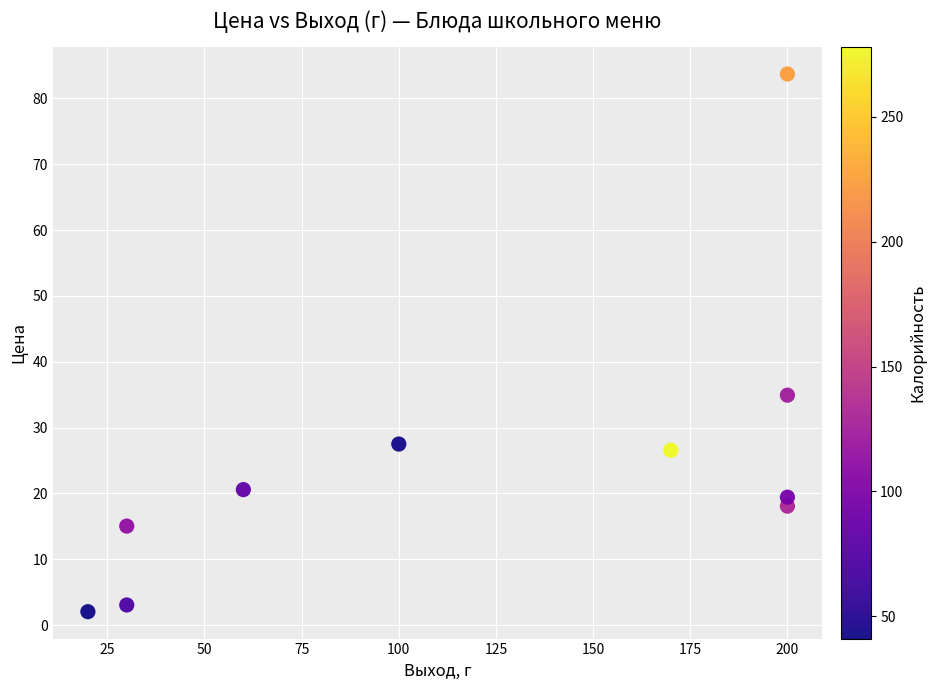

What is the range of X values (max minus min)?

180.0